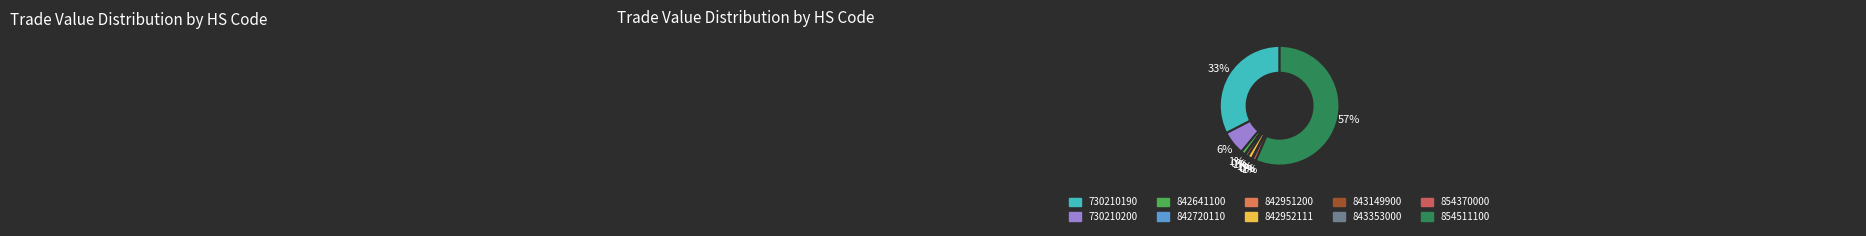

To the nearest percent, what percentage of the pie is 842952111?

1%